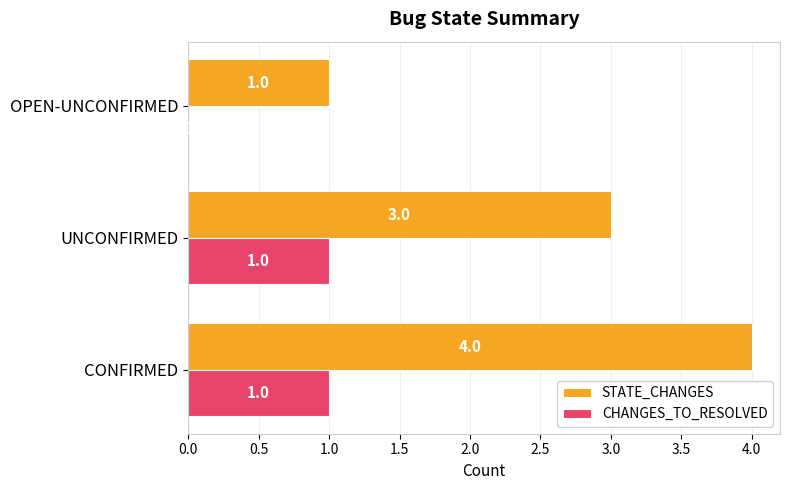

At which category is the sum across all series the highest?

CONFIRMED